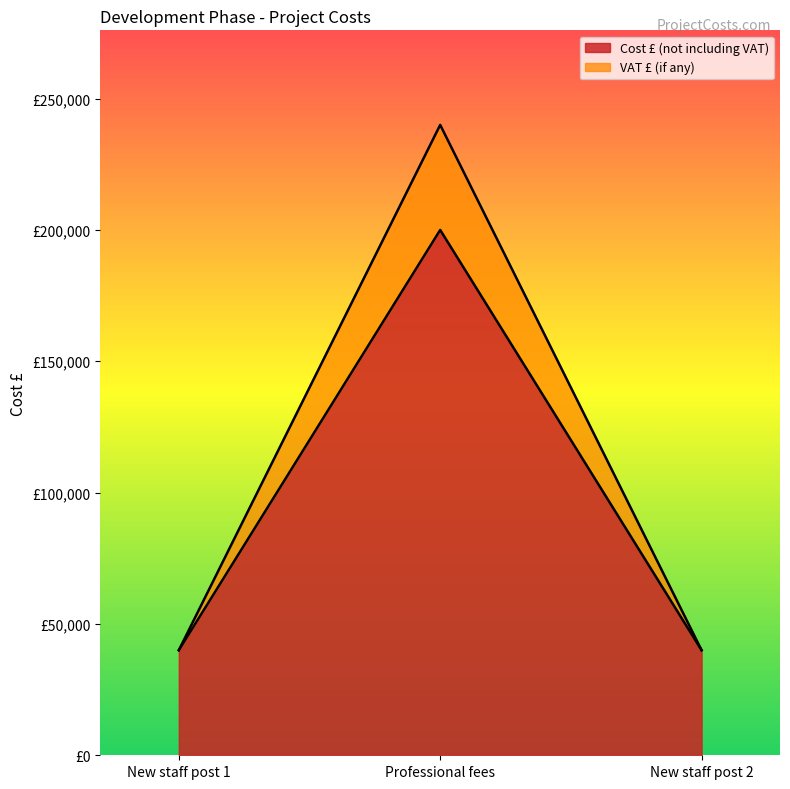

Which has a higher value, New staff post 1 or Professional fees?

Professional fees